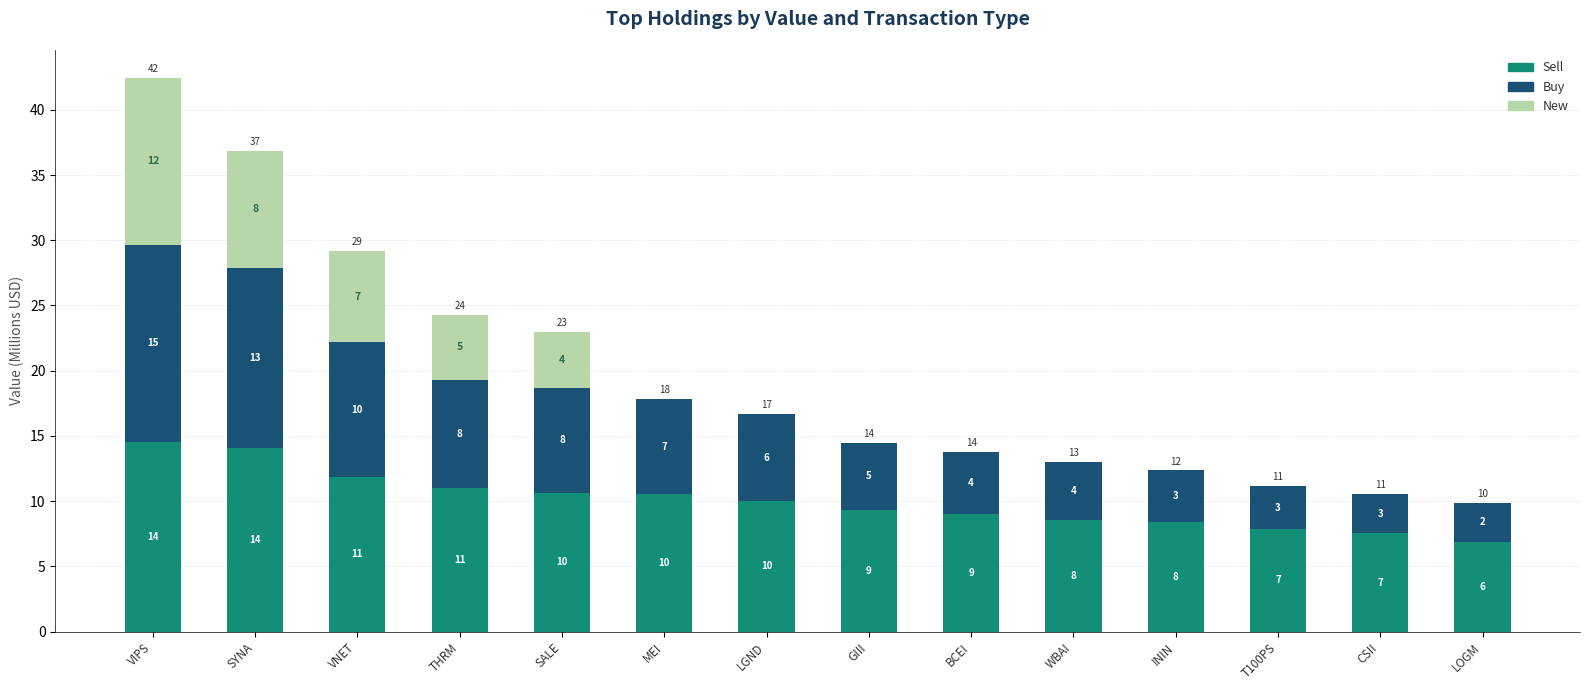

The value of Sell at VNET is 11.8. True or false?

True